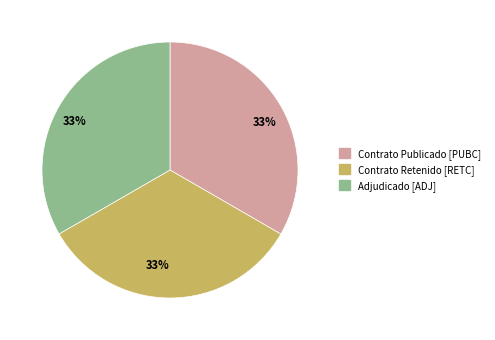

Is there a majority slice in this chart?

No